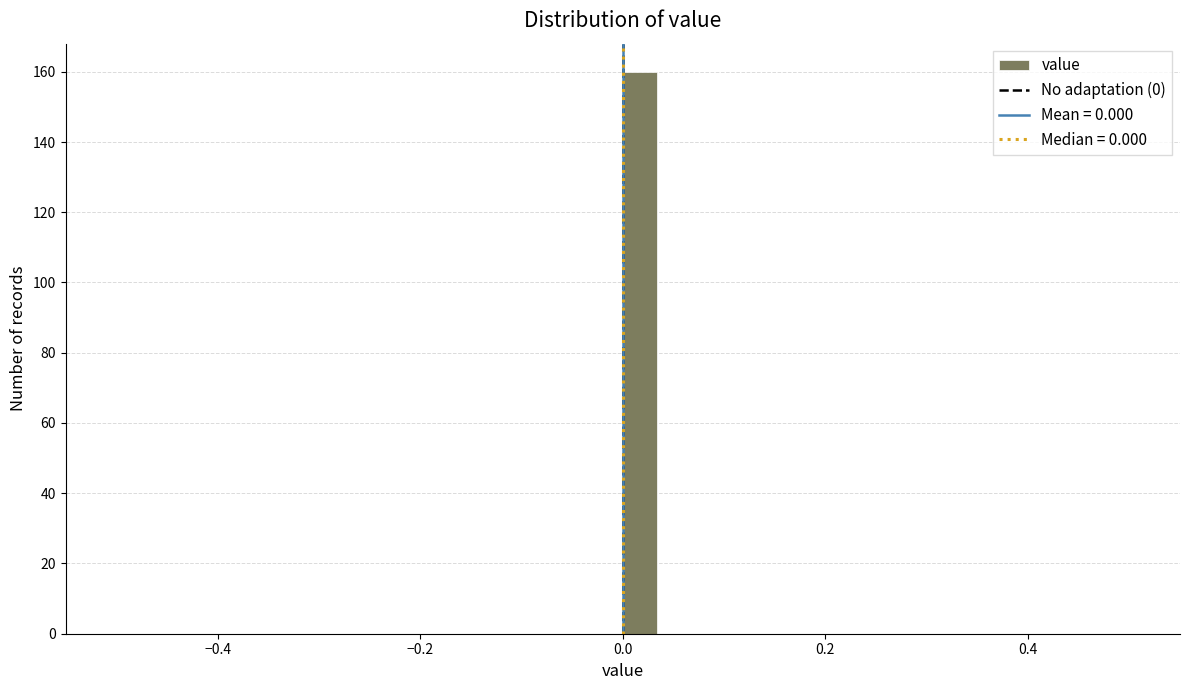

Around what value on the x-axis is the tallest bar? Give the approximate position of its centre, as read against the axis.

0.02